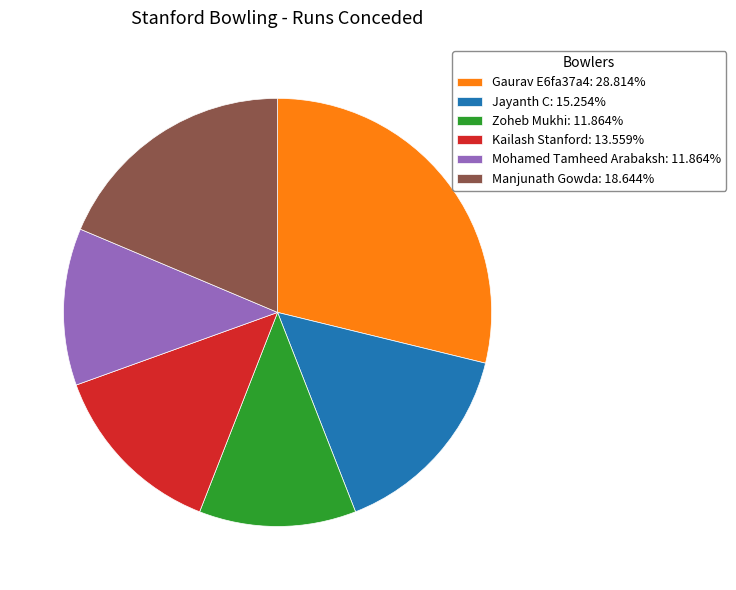

Do Zoheb Mukhi: 11.864% and Jayanth C: 15.254% together represent more than half of the pie?

No